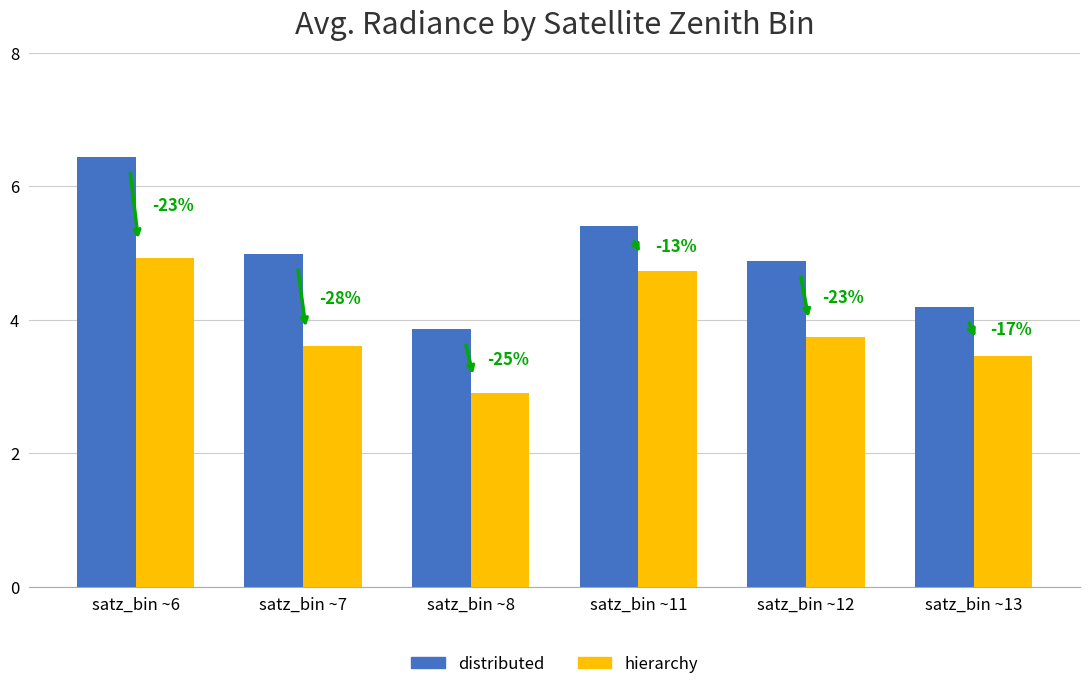

What is the value of the hierarchy bar at the 1st from the left?

4.9